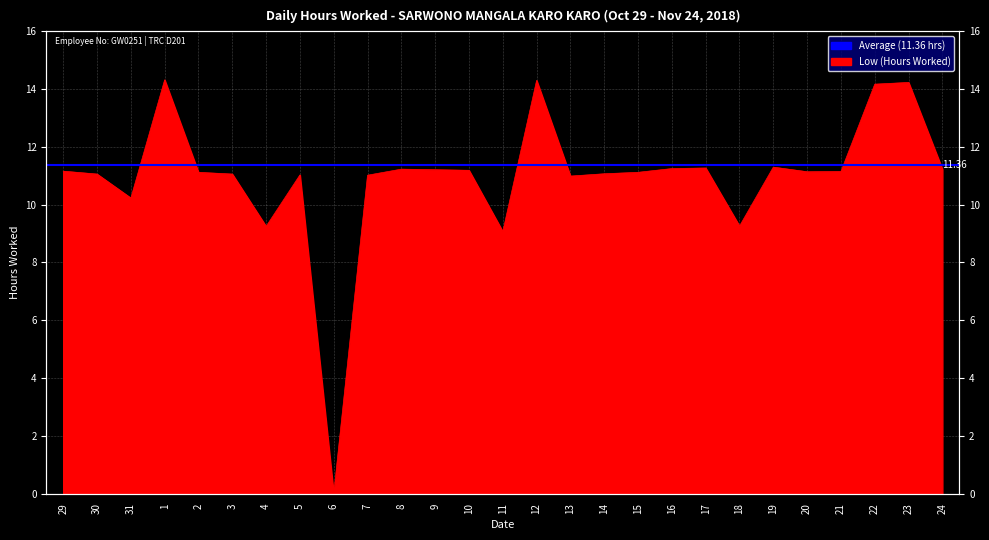

Rank the categories by value from lowest to highest.

6, 11, 4, 18, 31, 13, 7, 5, 30, 3, 14, 2, 15, 20, 21, 29, 10, 9, 8, 24, 16, 17, 19, 22, 23, 12, 1